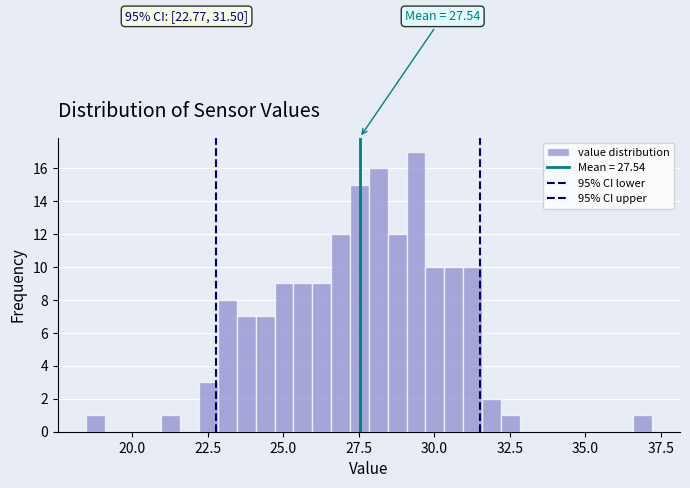

Around what value on the x-axis is the tallest bar? Give the approximate position of its centre, as read against the axis.

29.5